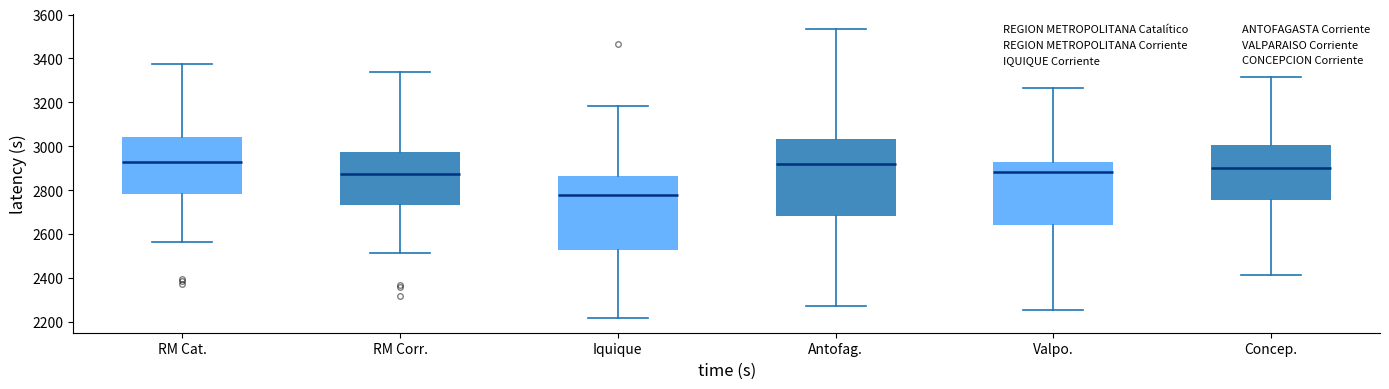

Reading left to right, read every box against the y-axis: the position of its median line, the range the box covers, and the ends of its whiskers. The values are not printed on the chart, so give them approximately, as read against the axis.

RM Cat.: median 2940, box 2780 to 3040, whiskers 2560 to 3380
RM Corr.: median 2880, box 2740 to 2980, whiskers 2520 to 3340
Iquique: median 2780, box 2520 to 2860, whiskers 2220 to 3180
Antofag.: median 2920, box 2680 to 3040, whiskers 2280 to 3540
Valpo.: median 2880, box 2640 to 2920, whiskers 2260 to 3260
Concep.: median 2900, box 2760 to 3000, whiskers 2420 to 3320